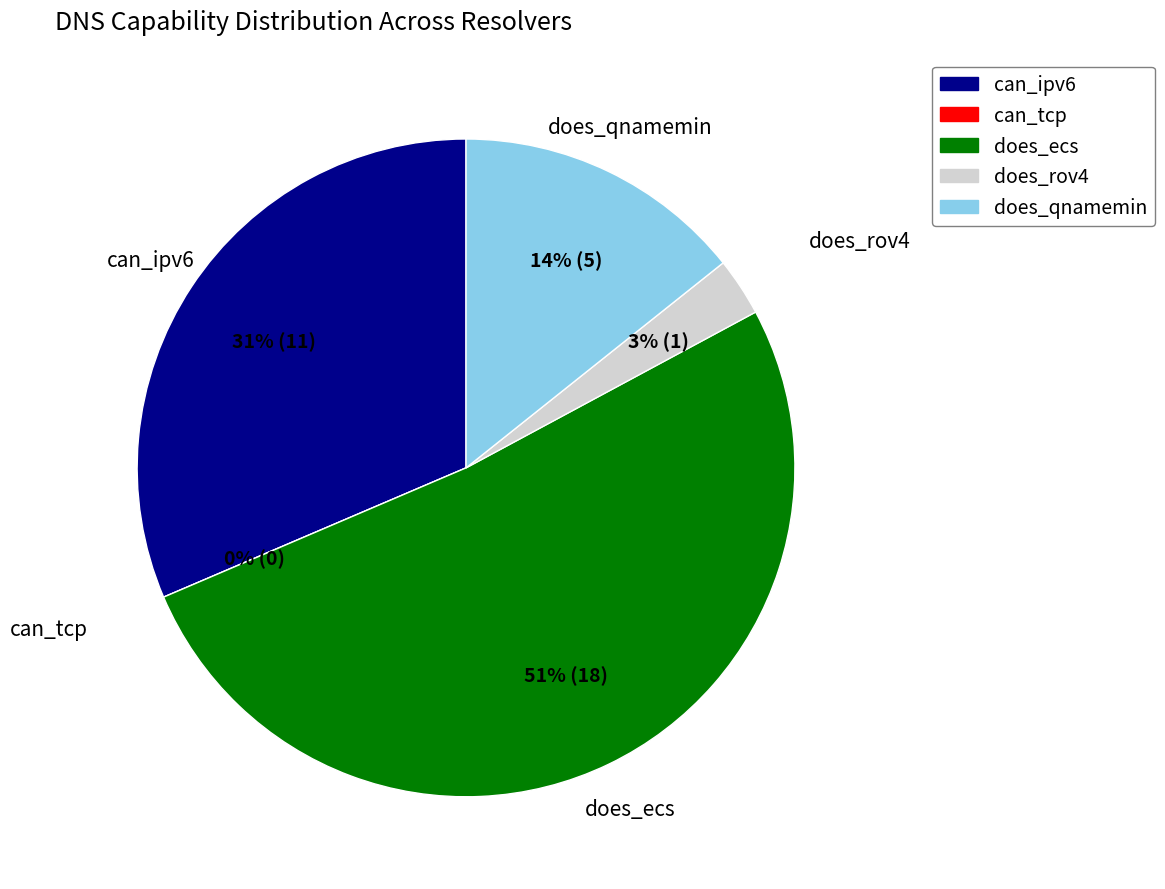

True or false: can_tcp accounts for 0% of the total.

True